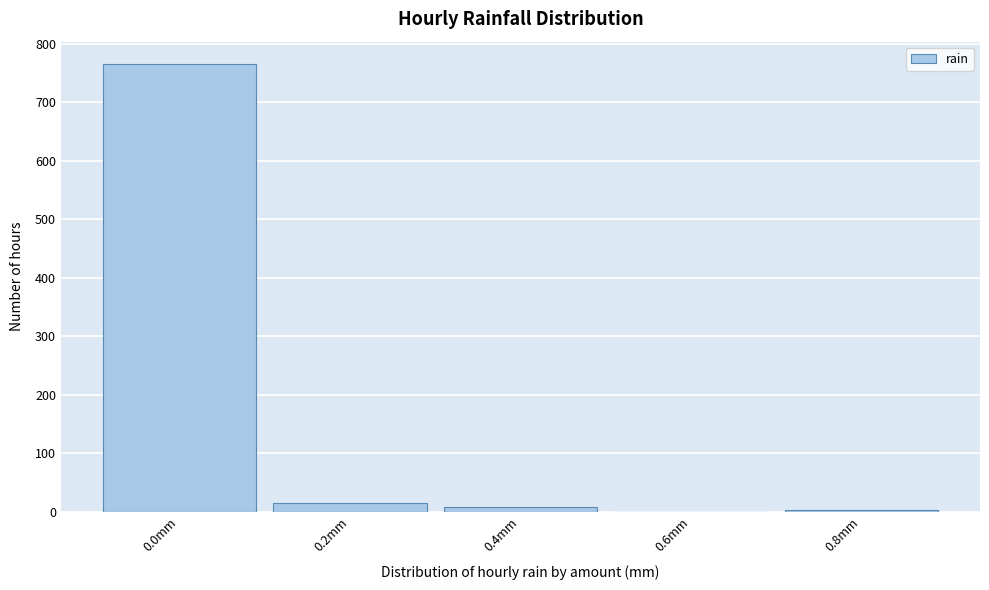

What is the sum of all values?

789